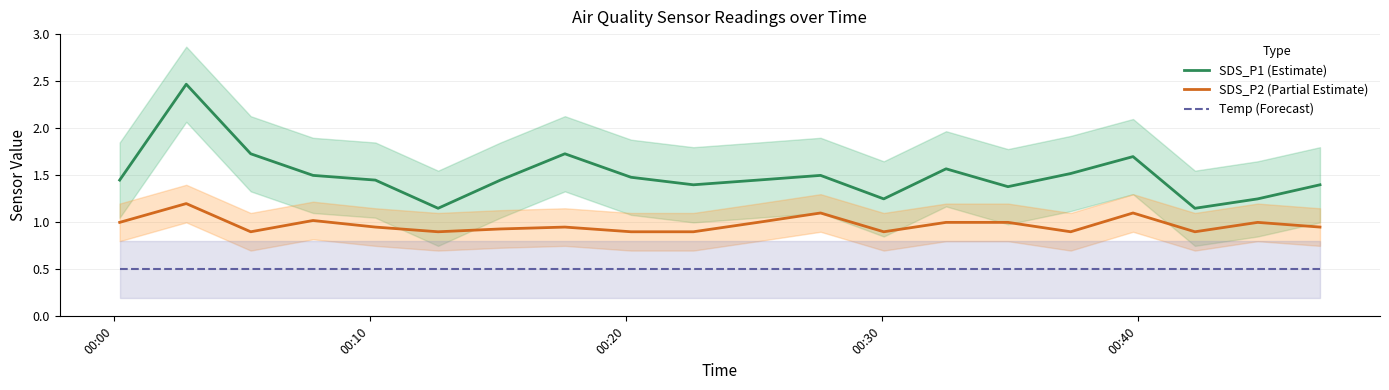

True or false: SDS_P1 (Estimate) and Temp (Forecast) intersect in this chart.

False